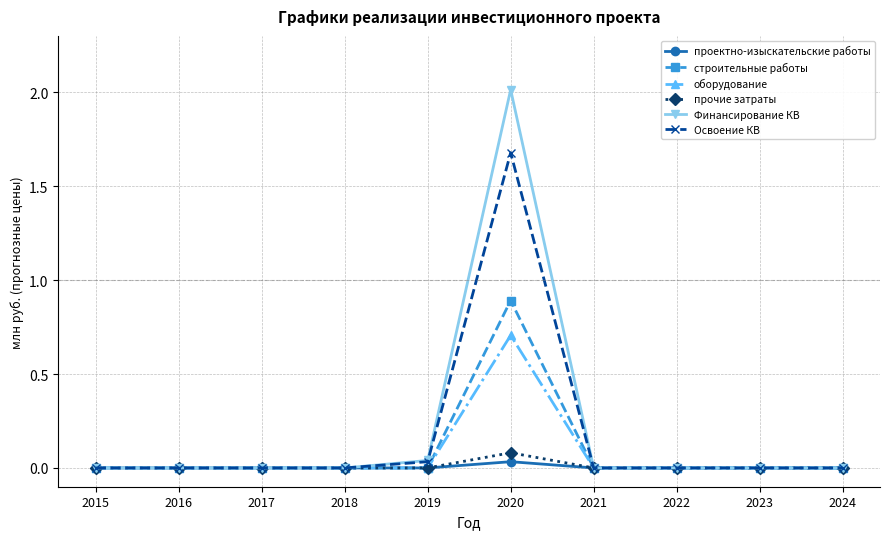

True or false: оборудование has a value of 0.0 at 2019.

True